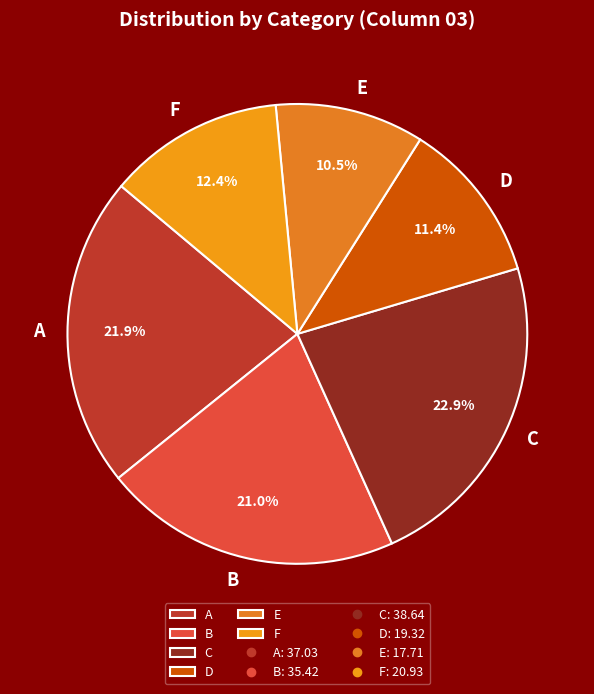

What portion of the pie excludes E?

89.5%